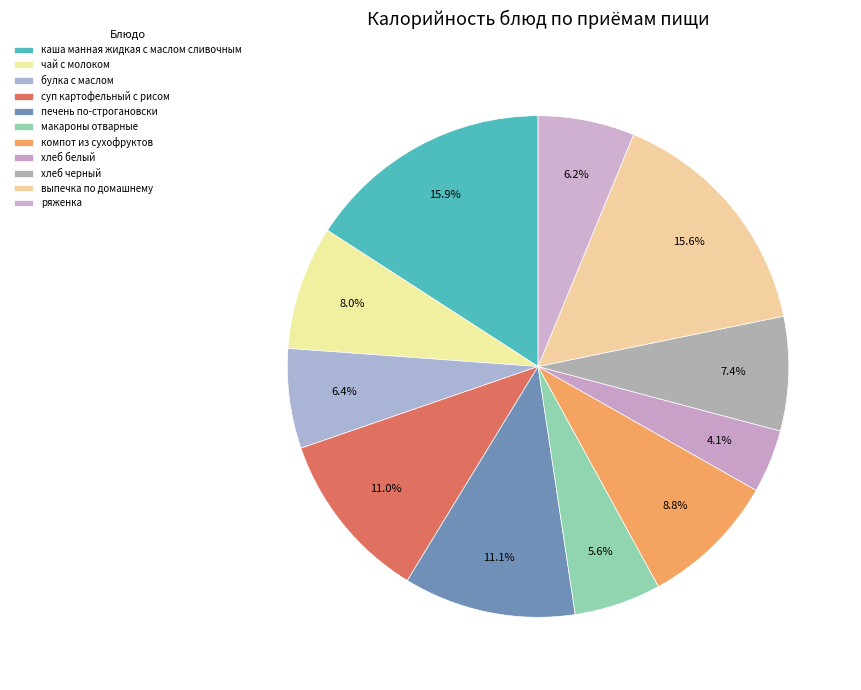

Which category has the biggest portion of the pie?

каша манная жидкая с маслом сливочным